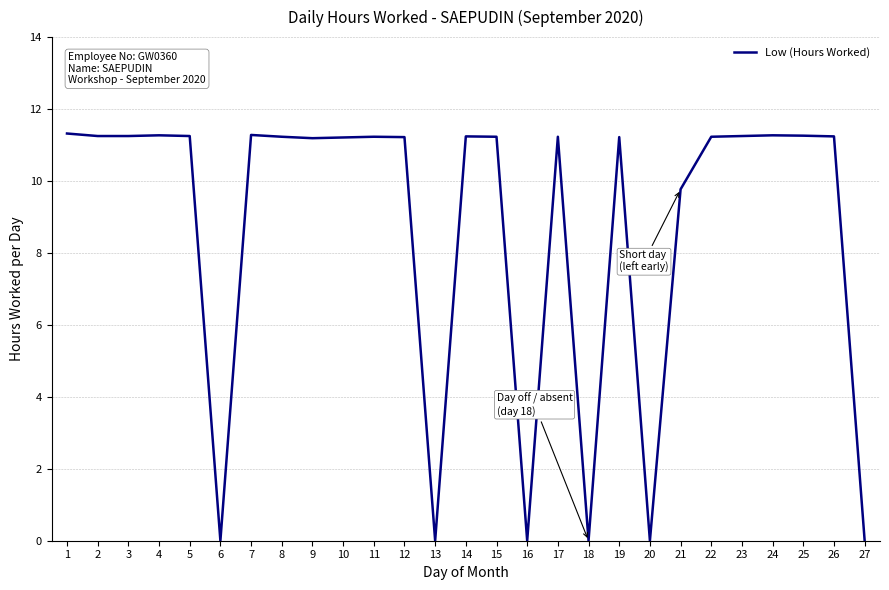

The chart shows a value of 11.2 at 10. True or false?

True